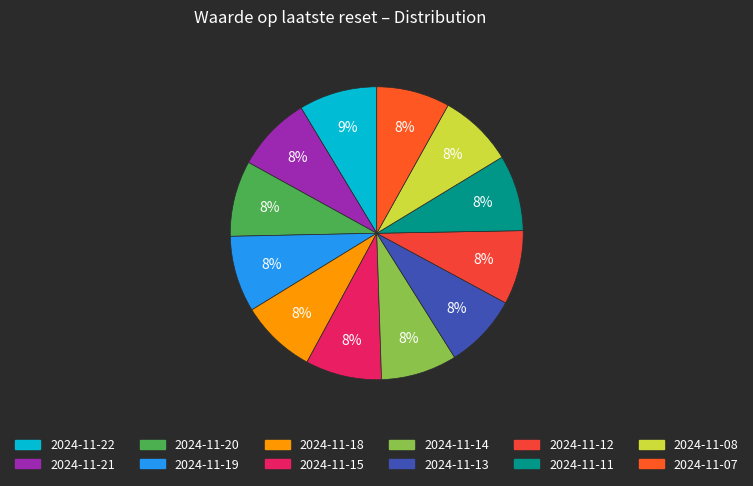

Count the number of slices in the pie.

12